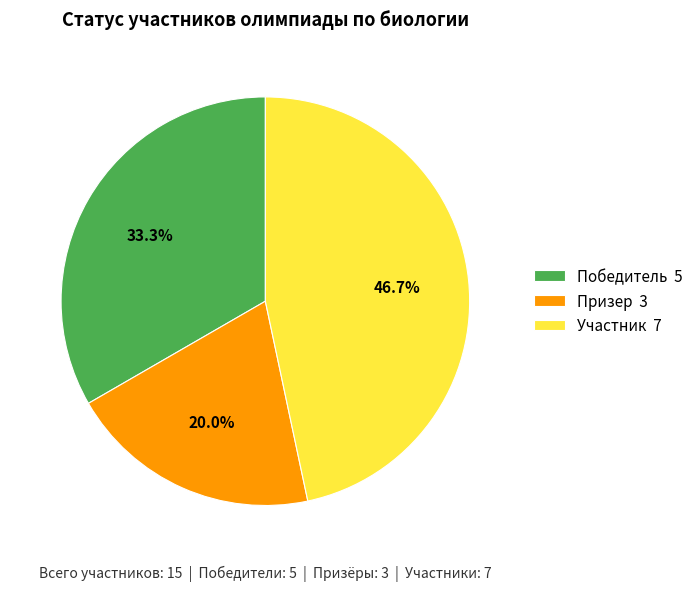

Between Участник 7 and Победитель 5, which is larger?

Участник 7